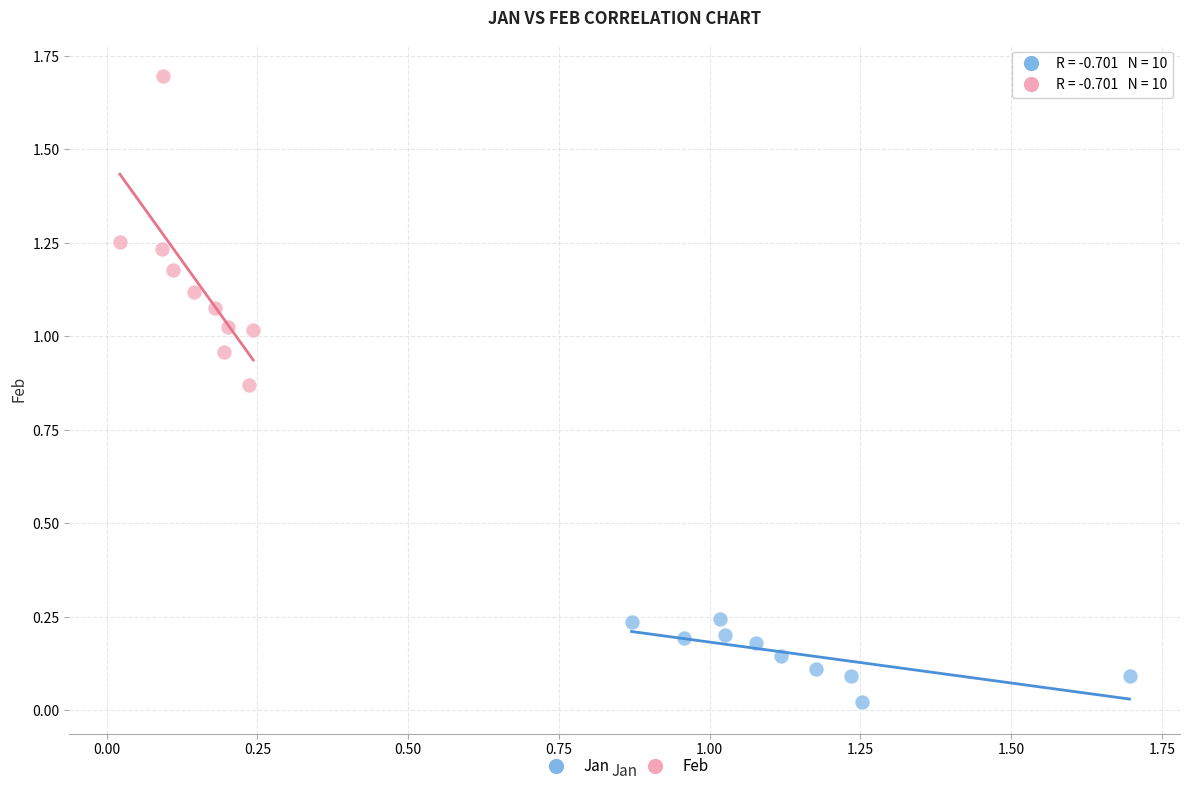

Which series contains the lowest Y value?

Jan